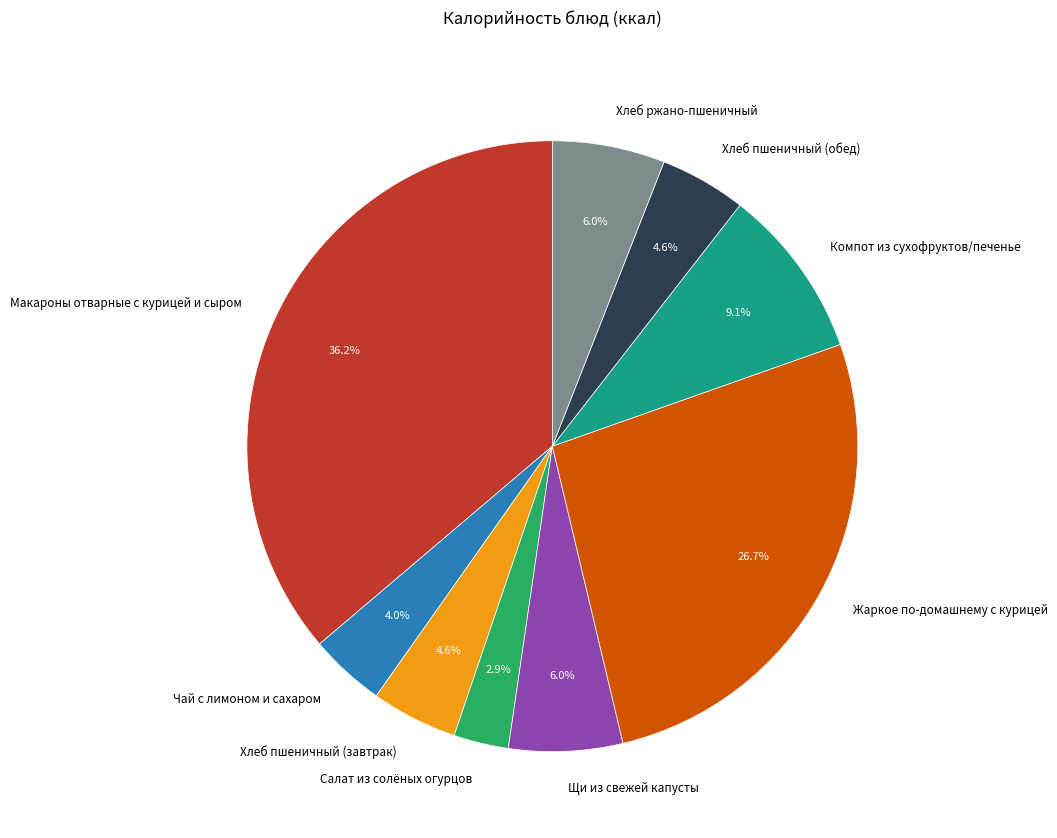

How many slices are in this pie chart?

9